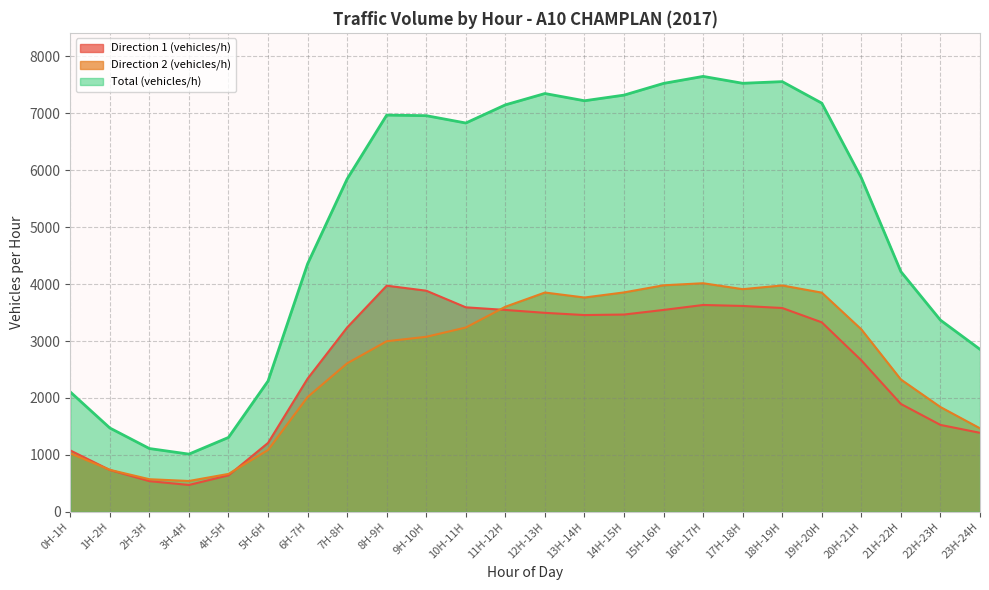

At 13H-14H, list the series in order from largest to smallest.

Total (vehicles/h), Direction 2 (vehicles/h), Direction 1 (vehicles/h)